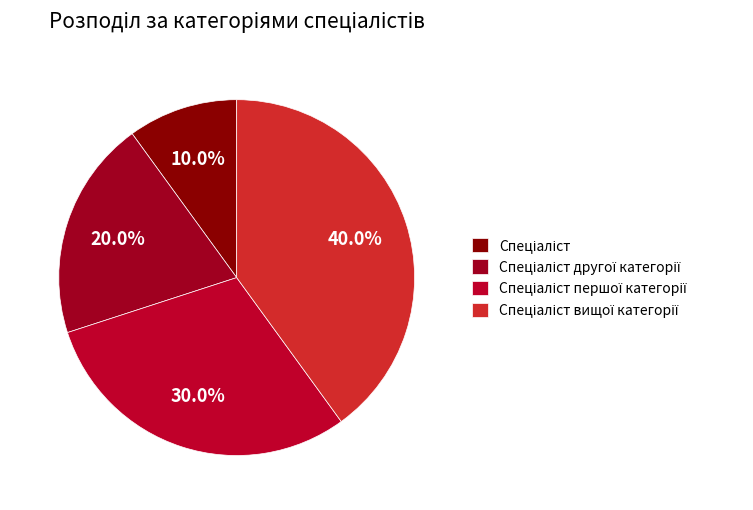

How many slices are in this pie chart?

4